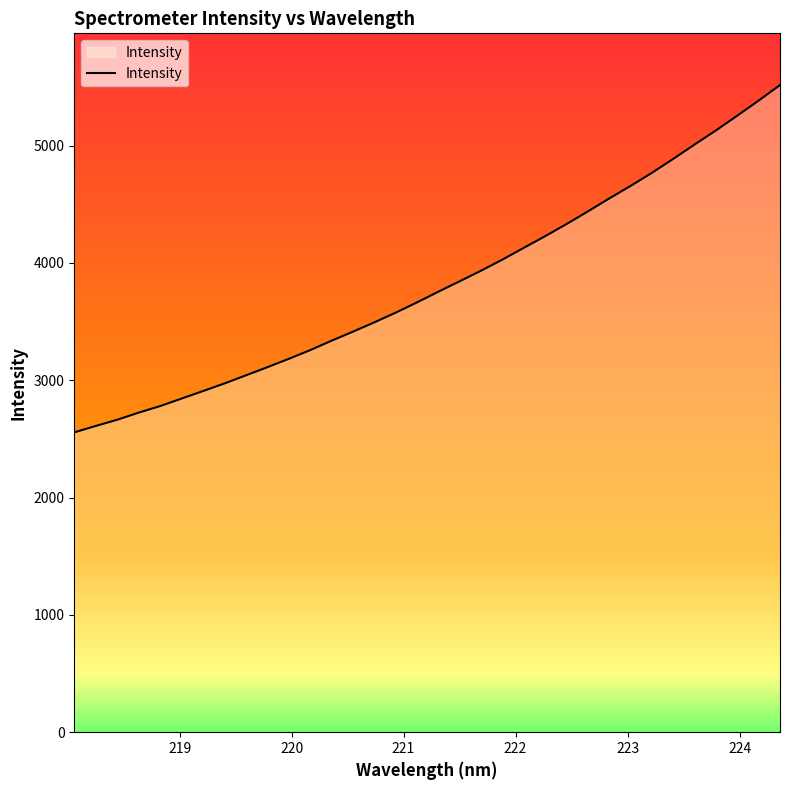

What is the greatest value displayed?

5515.5